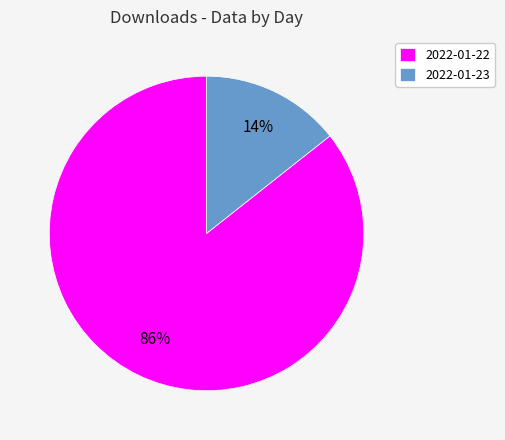

Which category accounts for the majority?

2022-01-22